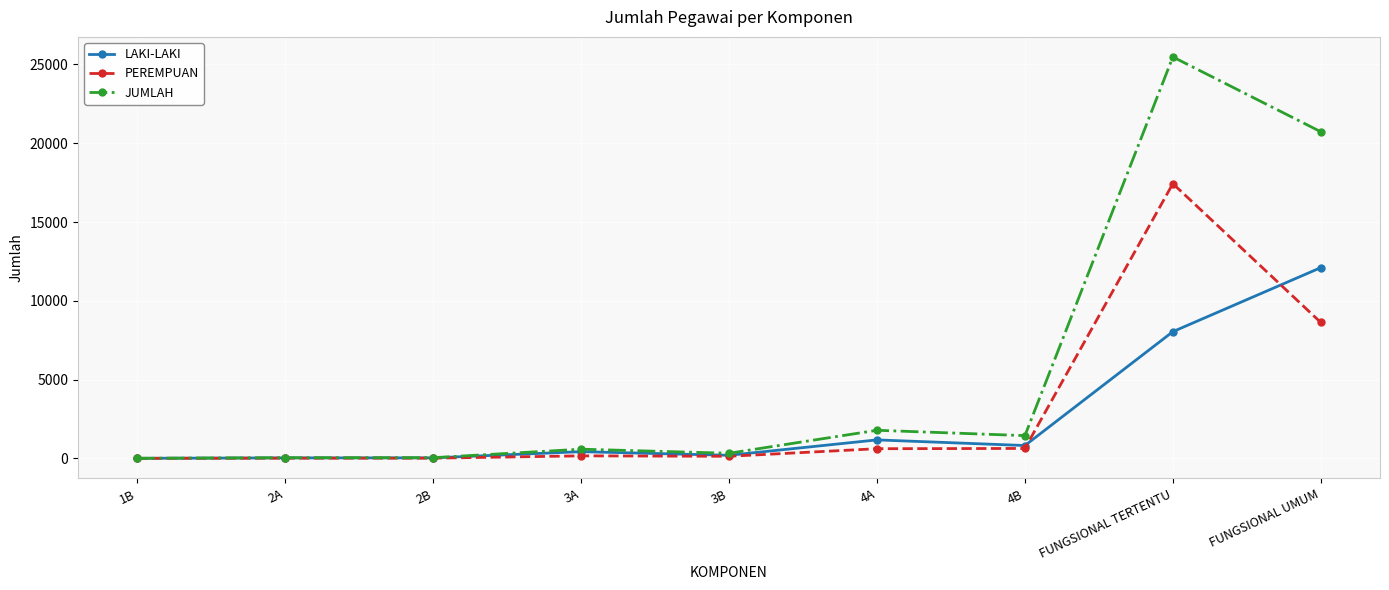

Where is LAKI-LAKI nearest to the value 6053?

FUNGSIONAL TERTENTU